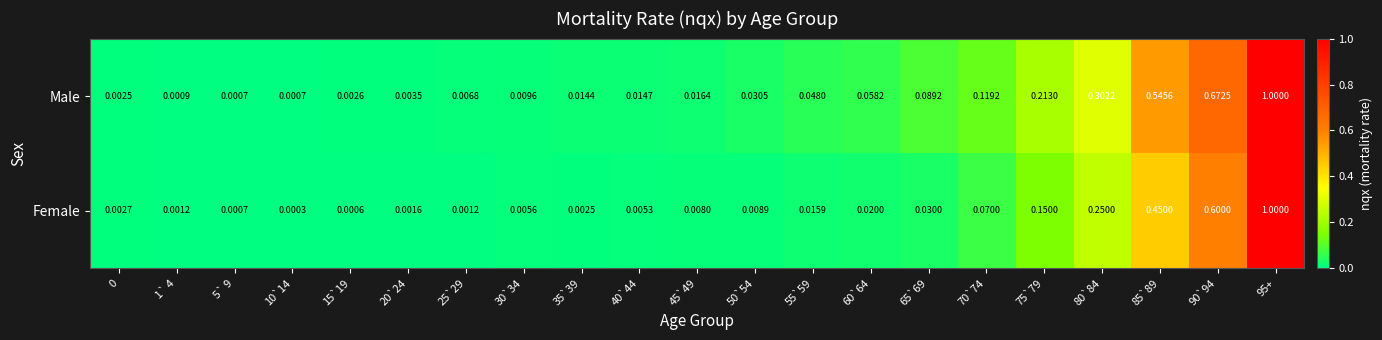

What is the maximum value shown in the chart?

1.0